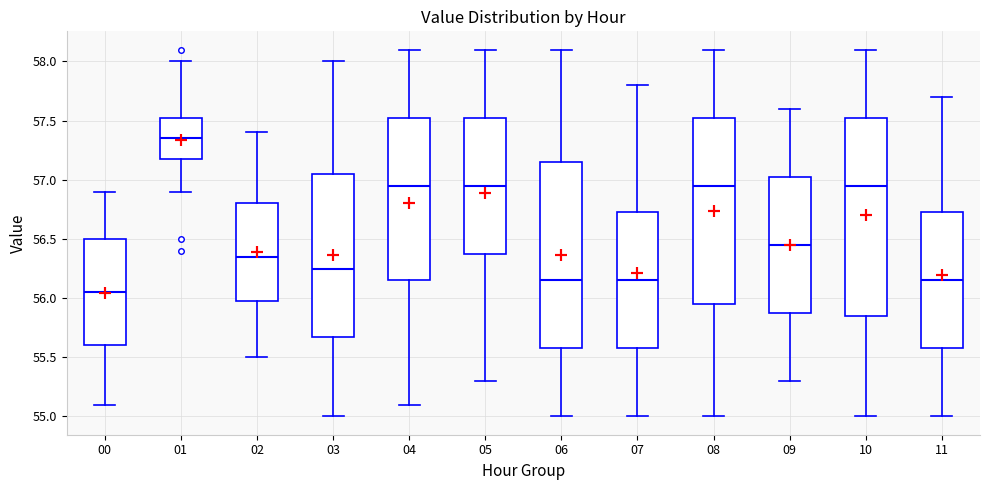

Where does the median line of the box at x = 06 sit on the y-axis? The values are not printed on the chart, so give them approximately, as read against the axis.

56.15